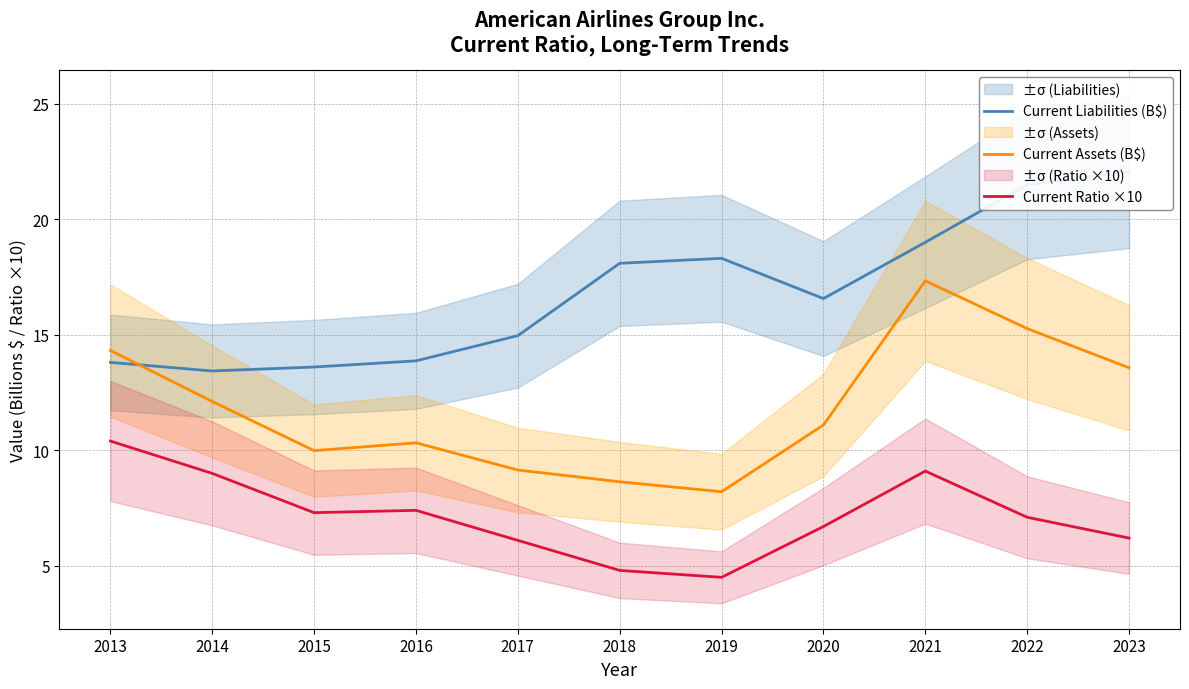

At which label is Current Assets (B$) closest to 12?

2014